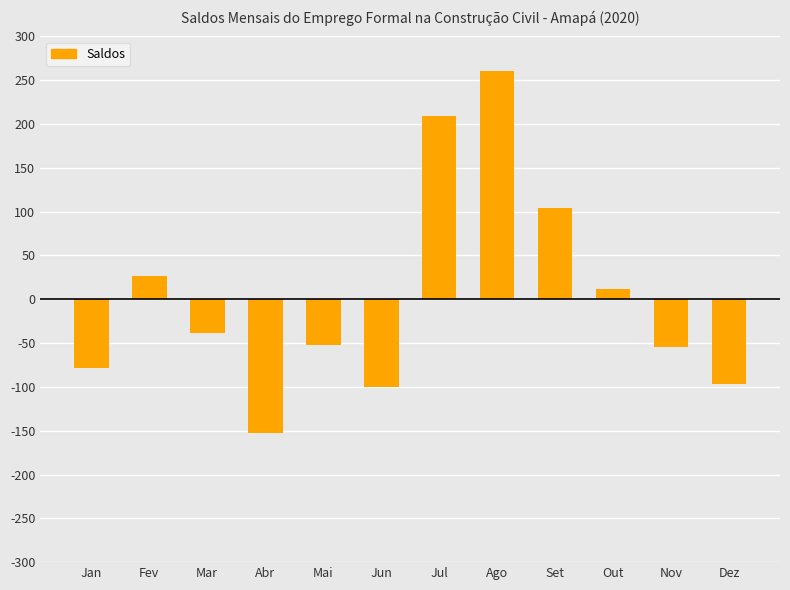

How many values are below -39?

6